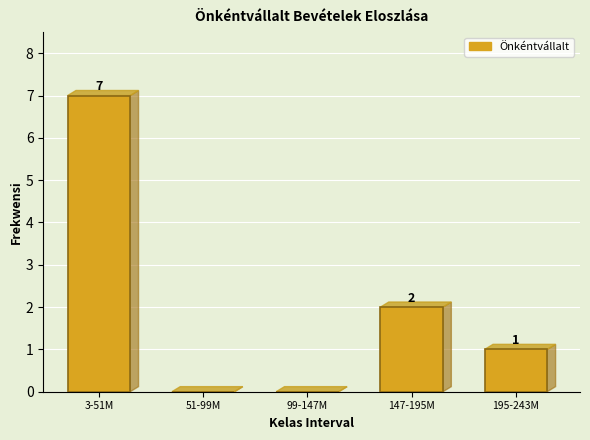

Reading right to left, extract all data points from this chart.

195-243M=1	147-195M=2	99-147M=0	51-99M=0	3-51M=7